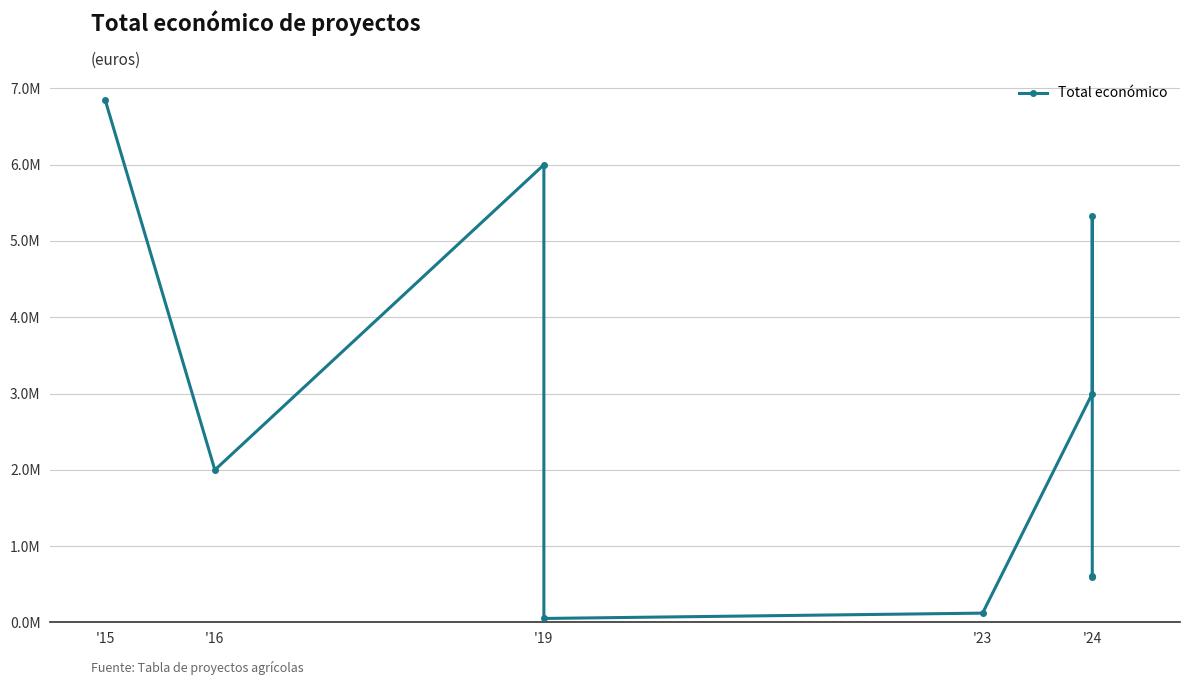

True or false: the data has more than 0 interior local peaks.

True